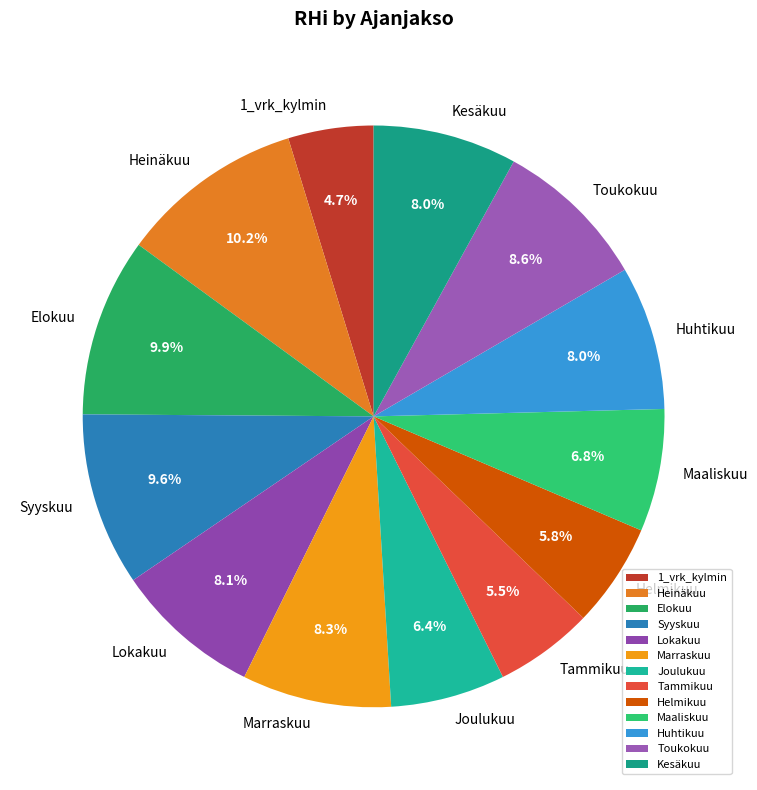

The Syyskuu slice represents 10% of the pie. True or false?

True